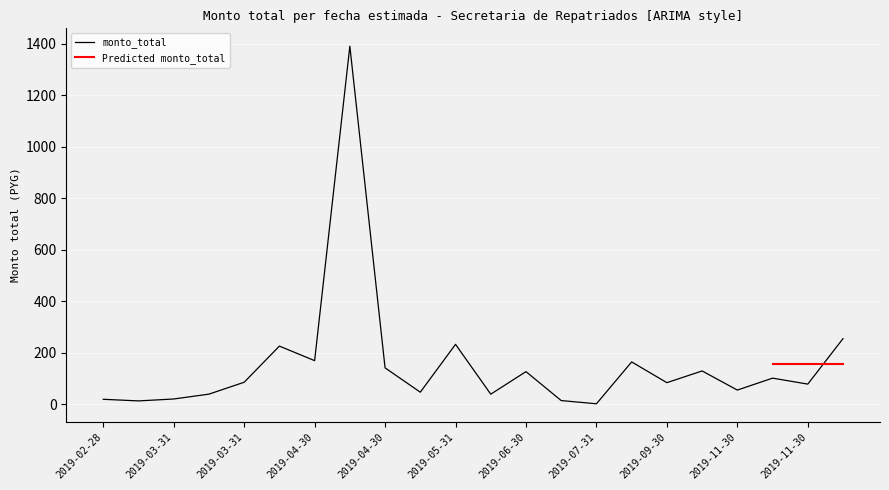

Approximately how many times larger is the value at 2019-11-30 compared to 2019-03-31?

1.4